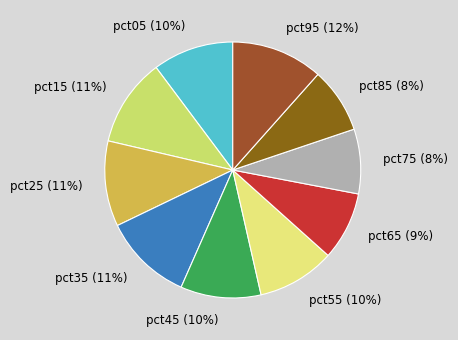

How many slices are in this pie chart?

10